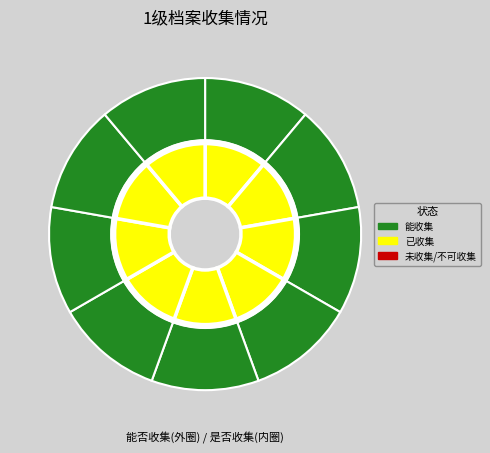

How many segments does this pie chart have?

9